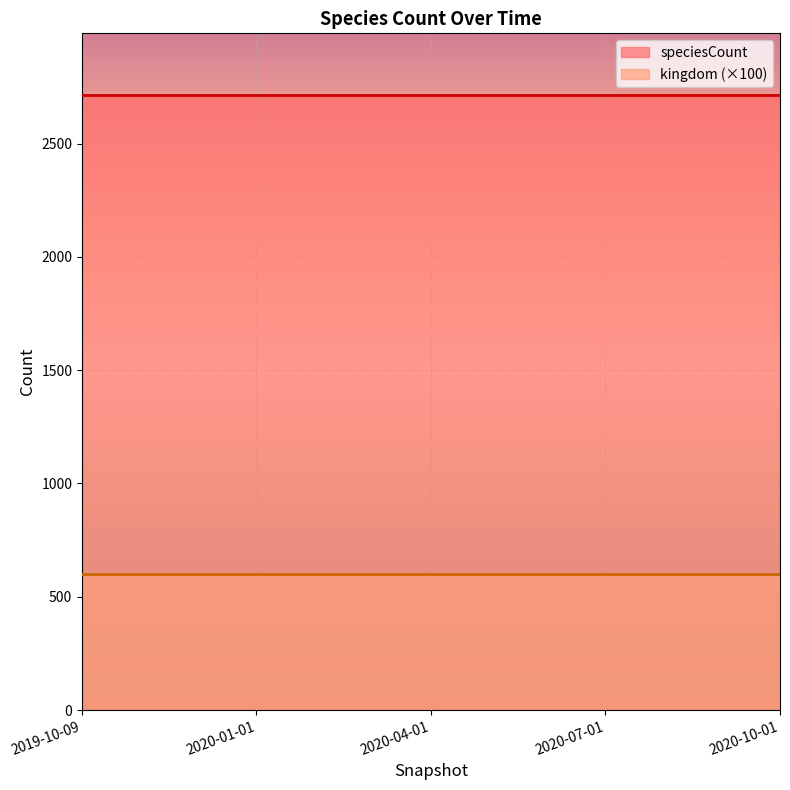

Reading right to left, extract all data points from this chart.

kingdom: 2020-10-01=6	2020-07-01=6	2020-04-01=6	2020-01-01=6	2019-10-09=6
speciesCount: 2020-10-01=2715	2020-07-01=2715	2020-04-01=2715	2020-01-01=2715	2019-10-09=2715